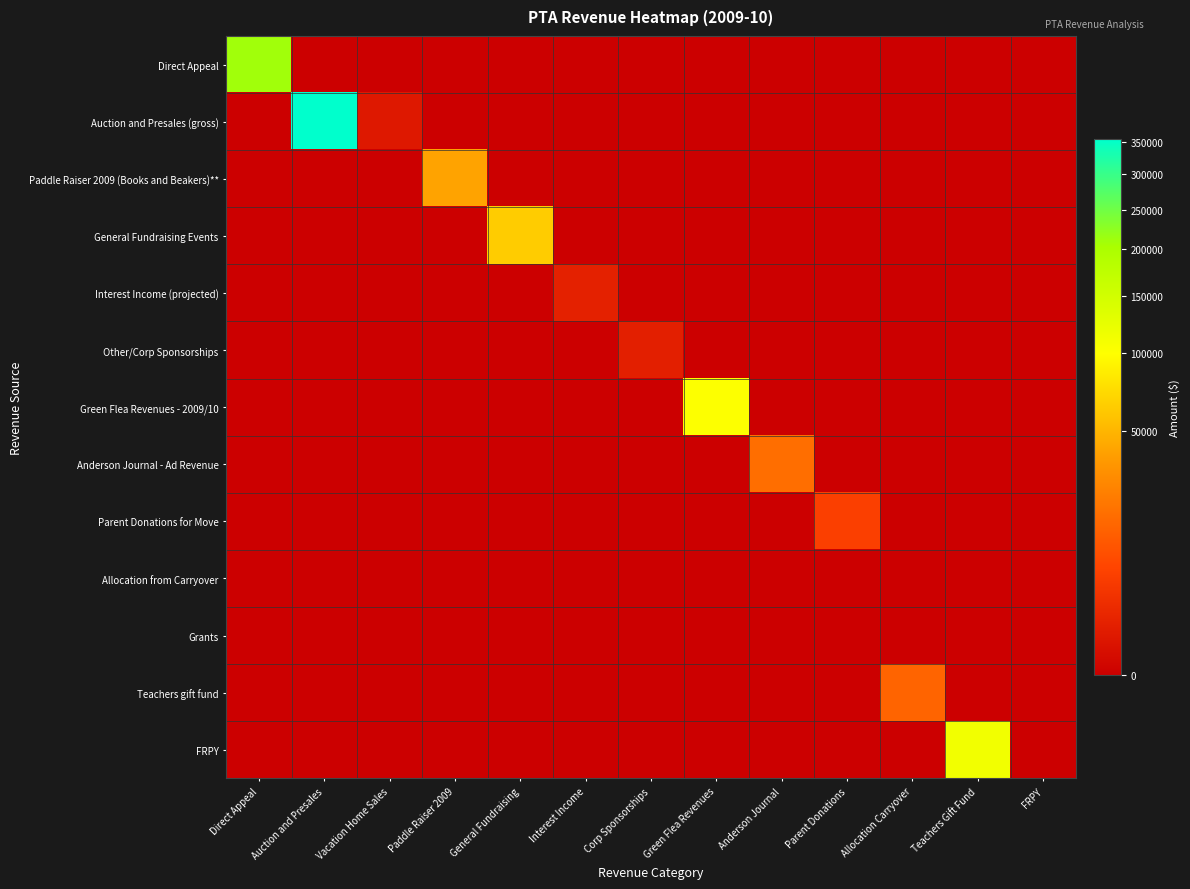

At which category is the sum across all series the highest?

Auction and Presales